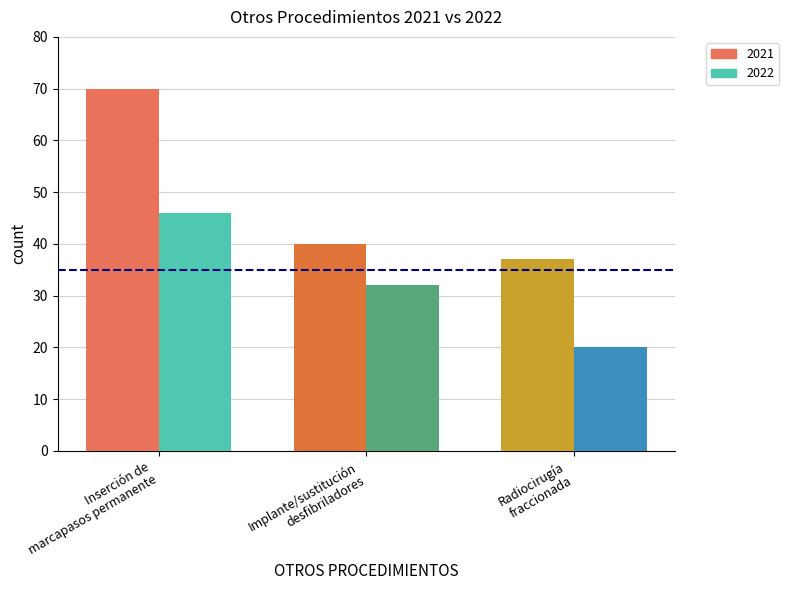

What are all the series names shown in the legend?

2021, 2022